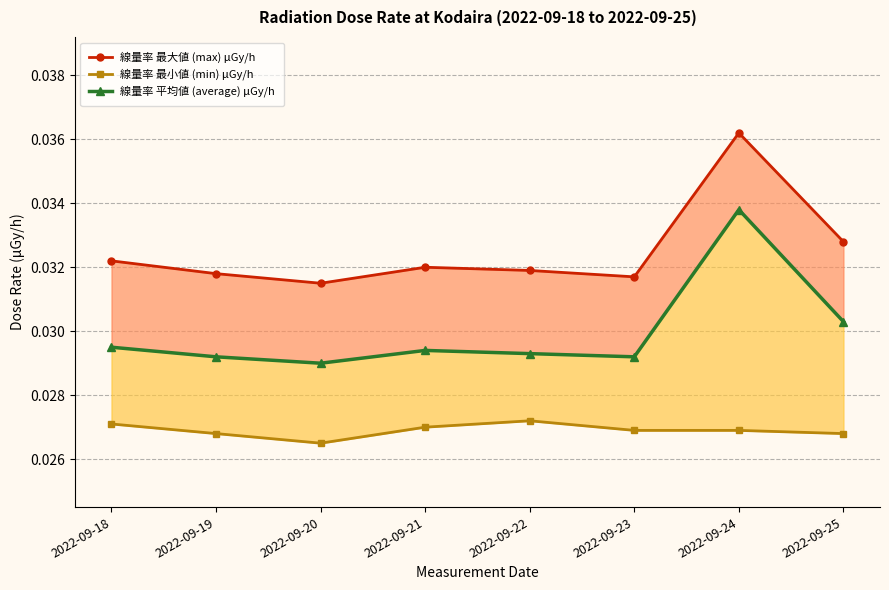

At which category does 線量率 最小値 (min) μGy/h reach its first local valley?

2022-09-20